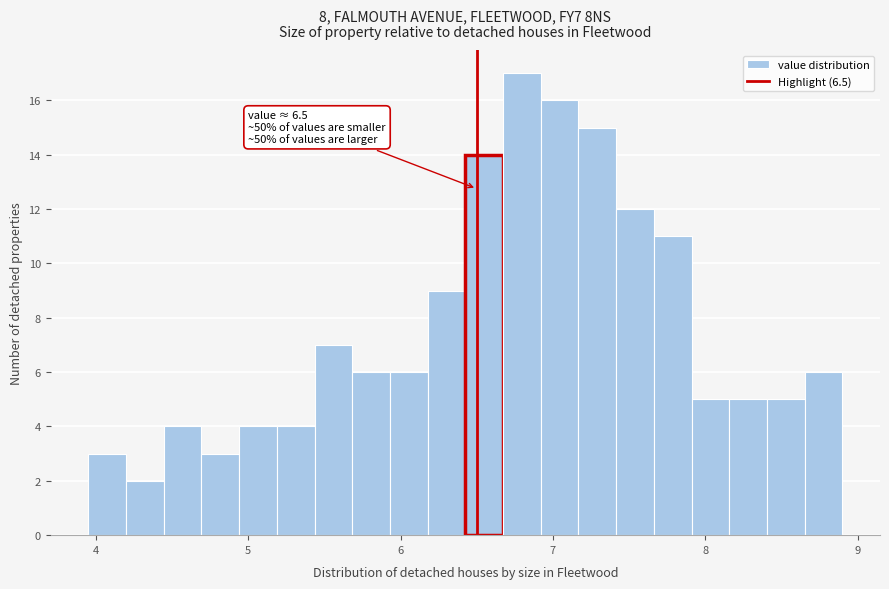

Read against the x-axis, roughly where is the centre of the tallest bar?

6.8